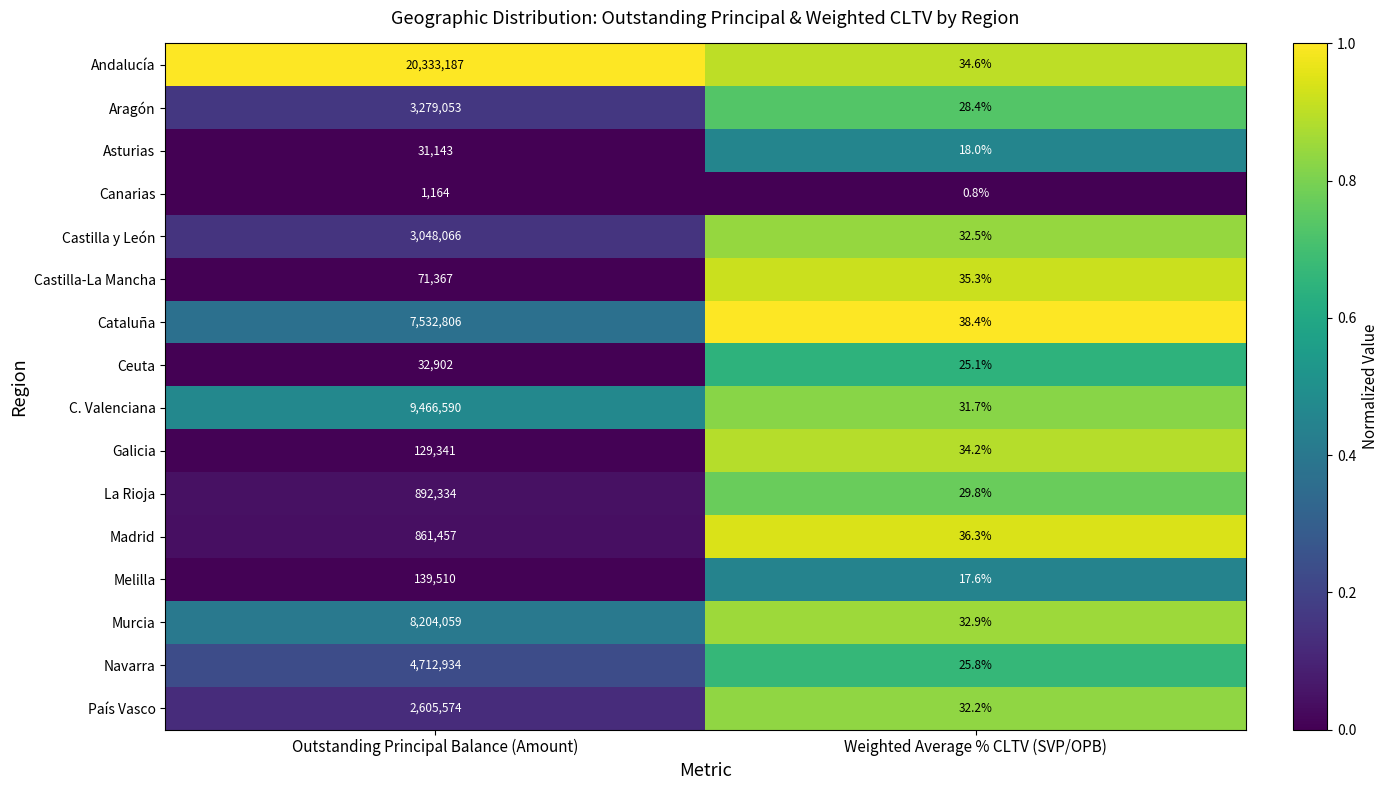

Rank the series by their maximum value, from highest to lowest.

Andalucía, C. Valenciana, Murcia, Cataluña, Navarra, Aragón, Castilla y León, País Vasco, La Rioja, Madrid, Melilla, Galicia, Castilla-La Mancha, Ceuta, Asturias, Canarias